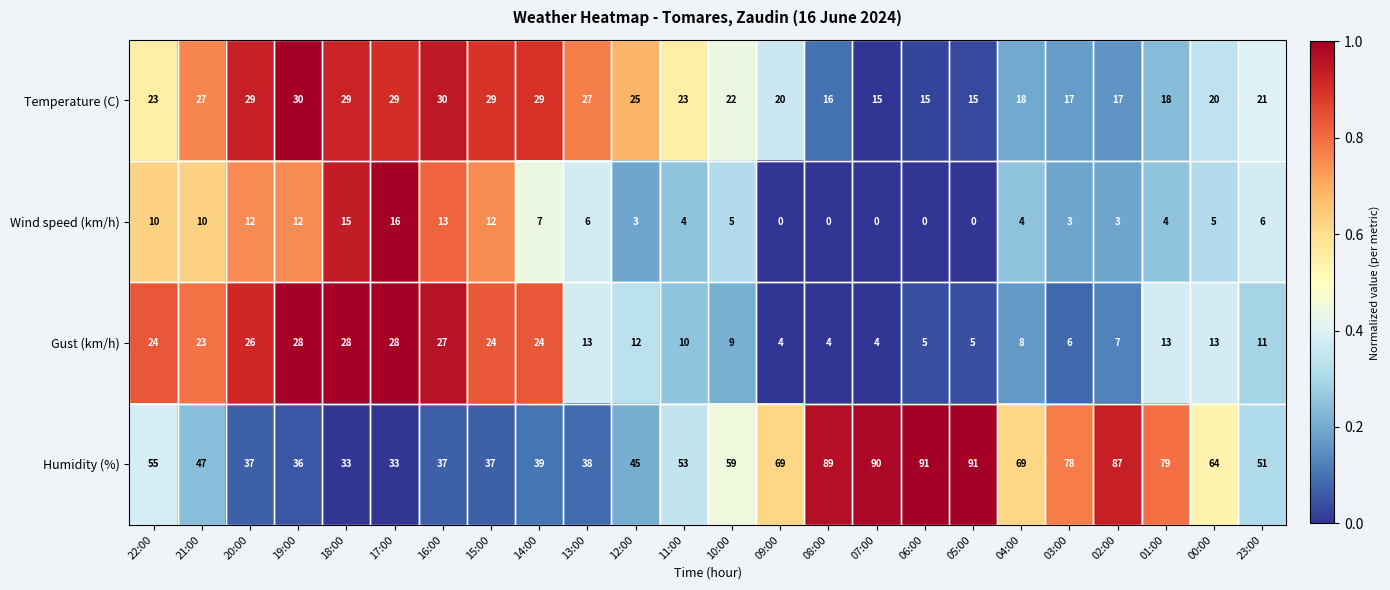

How many values in the Gust (km/h) series are below 13?

12